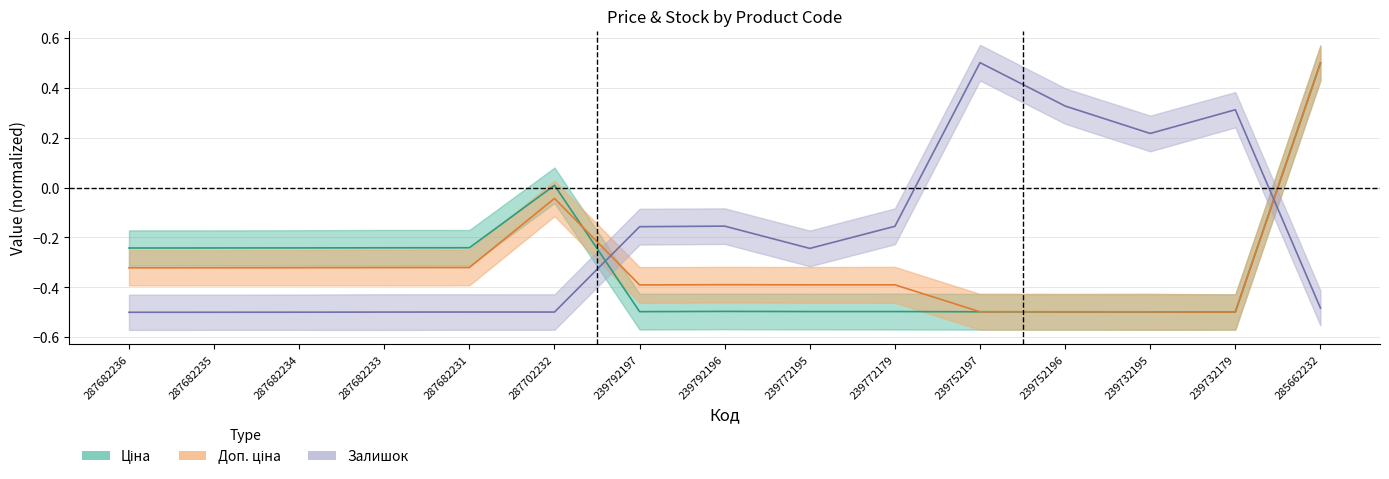

In Доп. ціна, how many points are lower than both neighbors (excluding endpoints)?

2